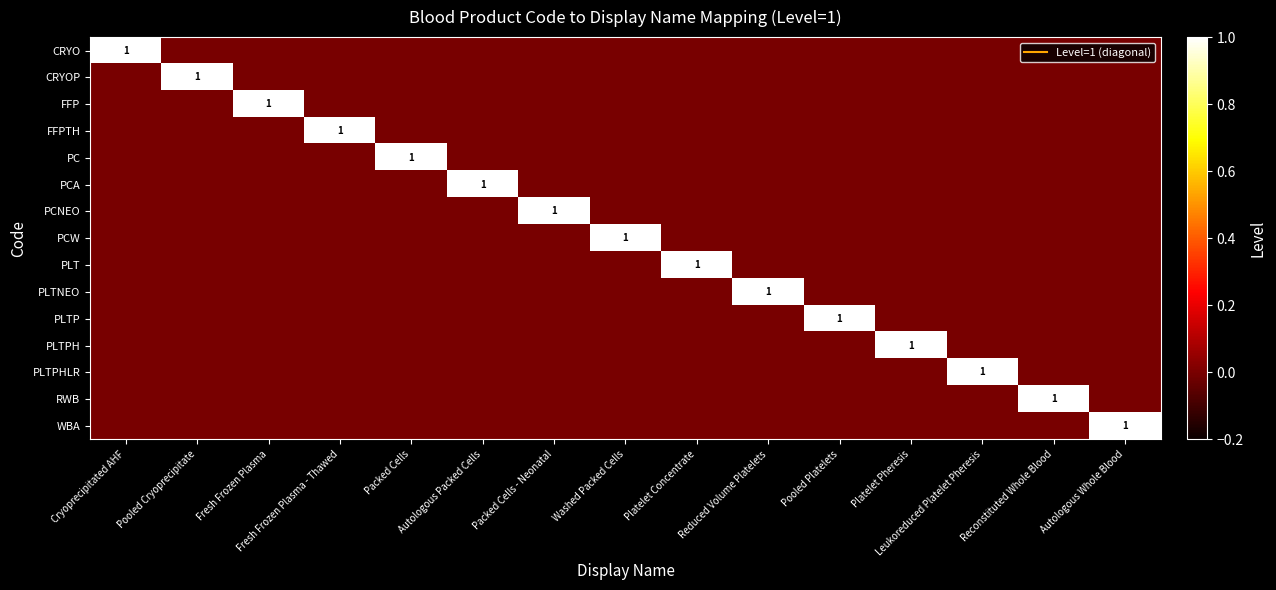

Which has a higher value, Reduced Volume Platelets or Pooled Platelets?

Reduced Volume Platelets